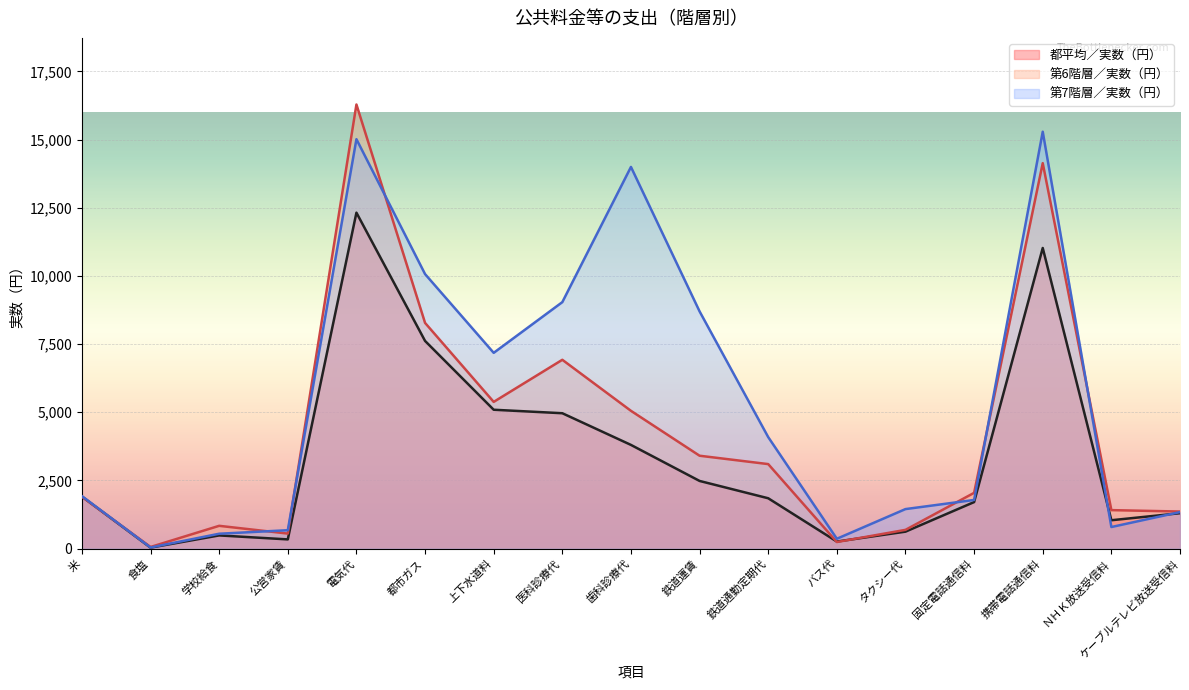

The value of 第6階層／実数（円） at 食塩 is 24. True or false?

False